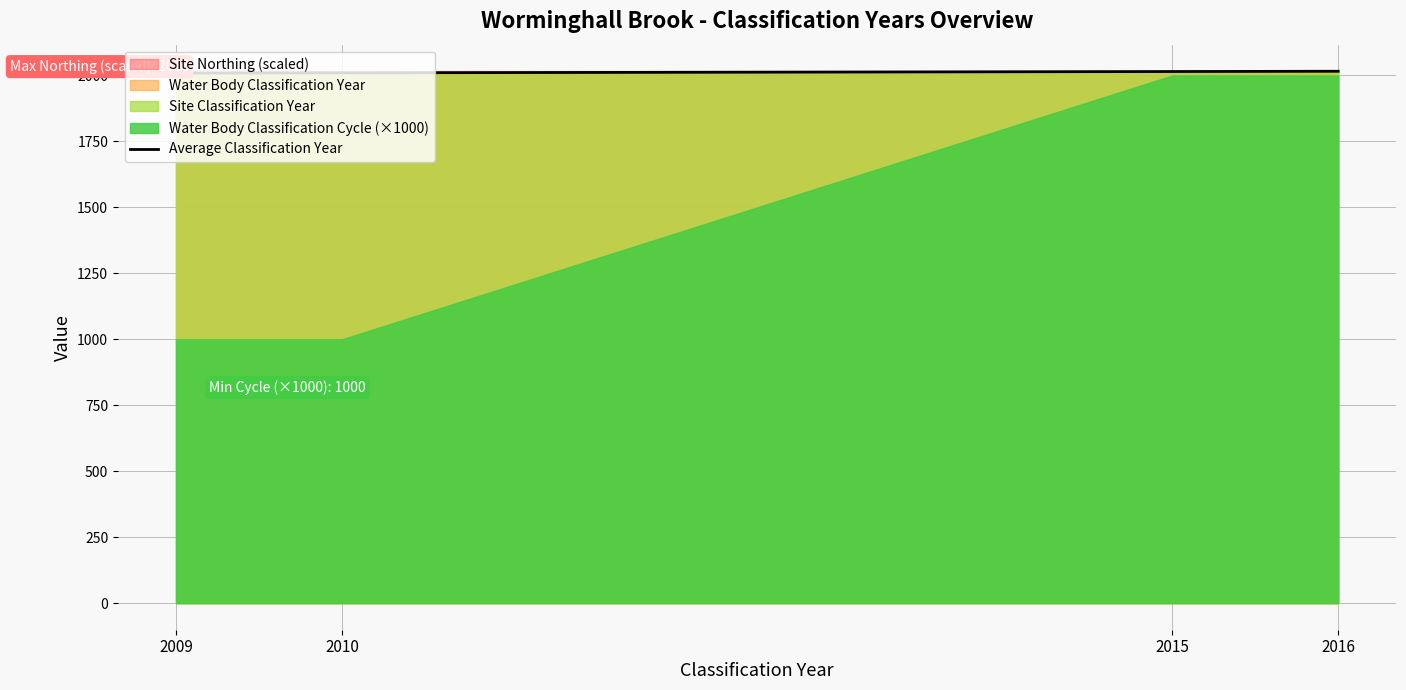

What is the value of the 2nd point from the left?

2010